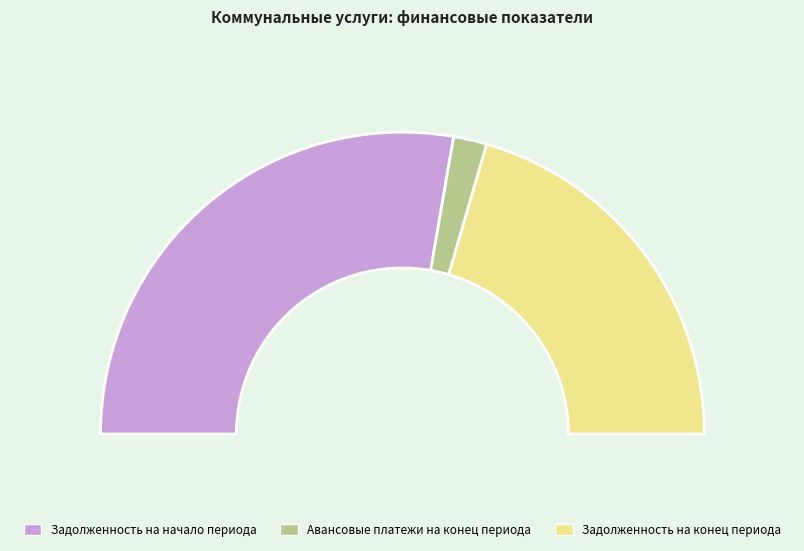

How many segments does this pie chart have?

3